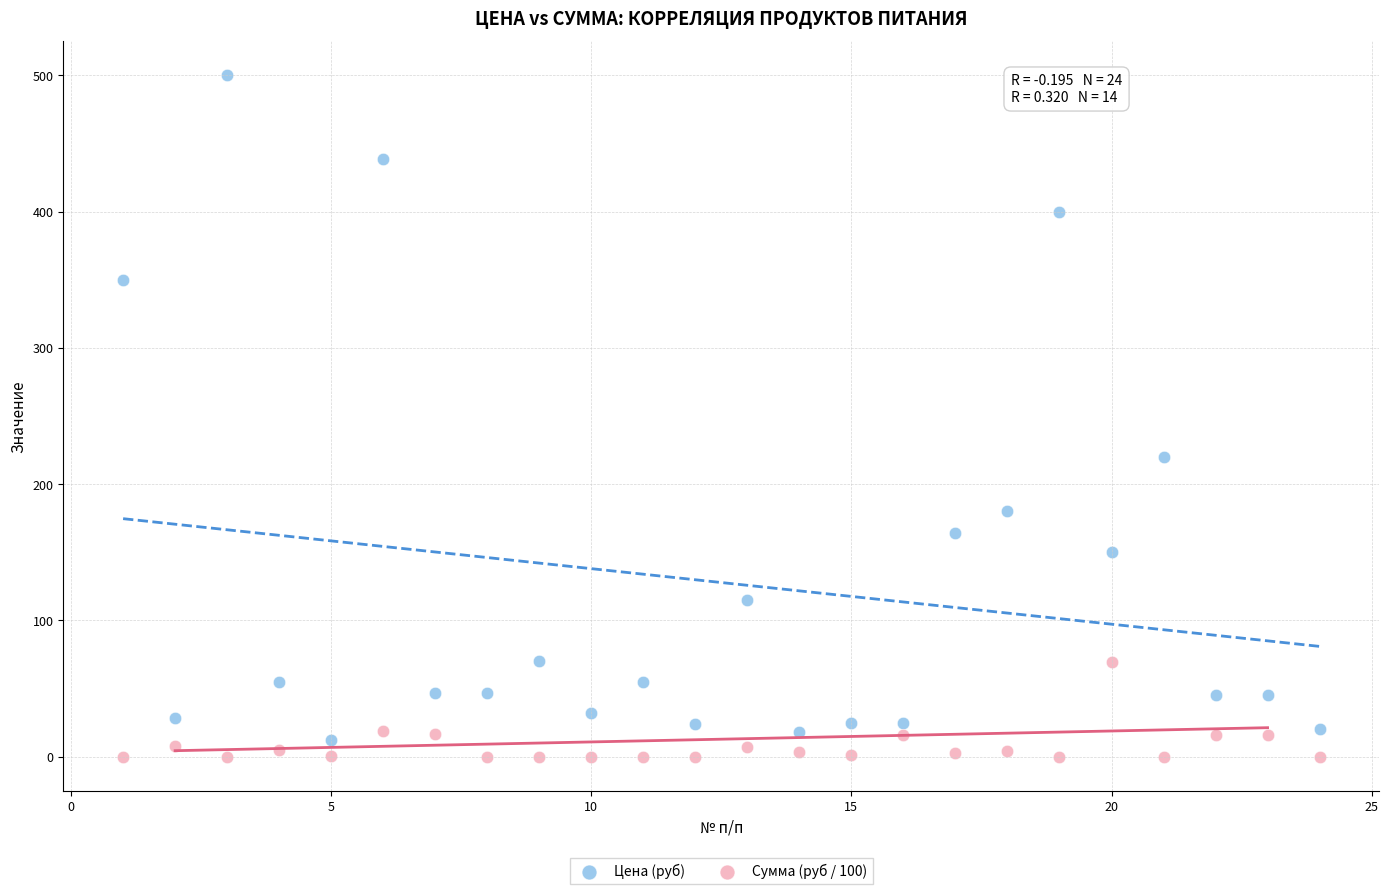

In the Цена (руб) series, what Y value is closest to 256?

220.0